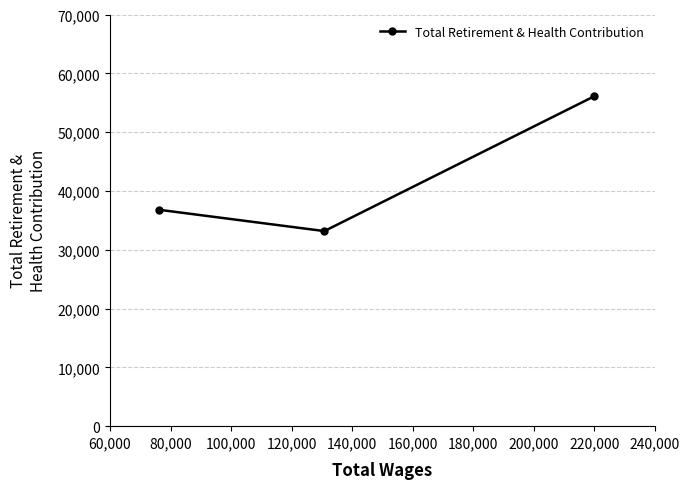

What is the sum of all values?

126049